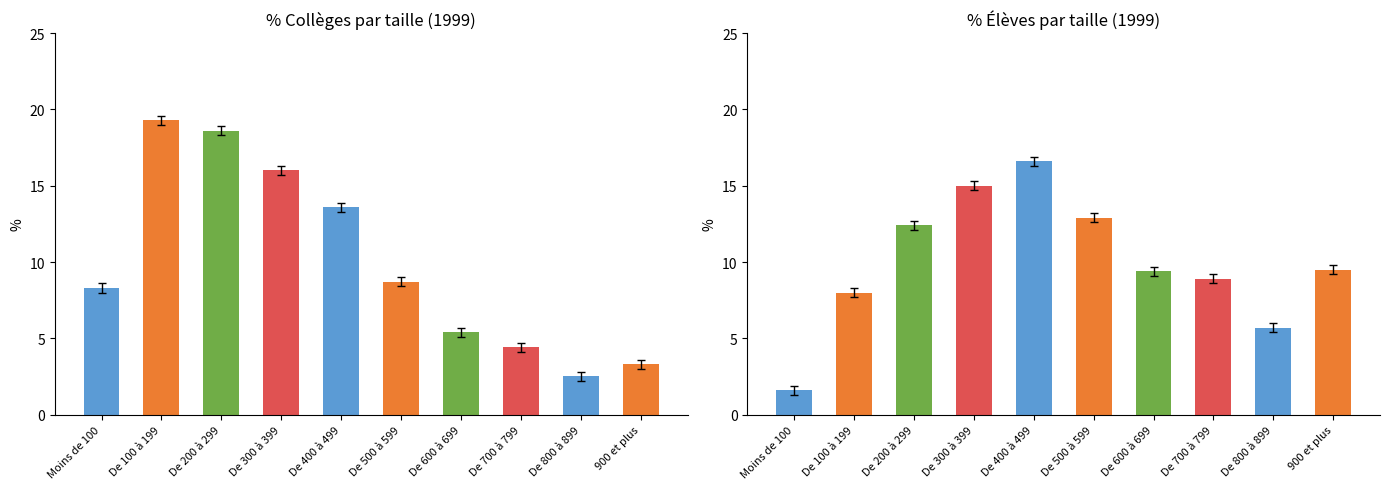

Reading right to left, list all the values displayed in this chart.

% Collèges: 3.3	2.5	4.4	5.4	8.7	13.6	16.0	18.6	19.3	8.3
% Élèves: 9.5	5.7	8.9	9.4	12.9	16.6	15.0	12.4	8.0	1.6